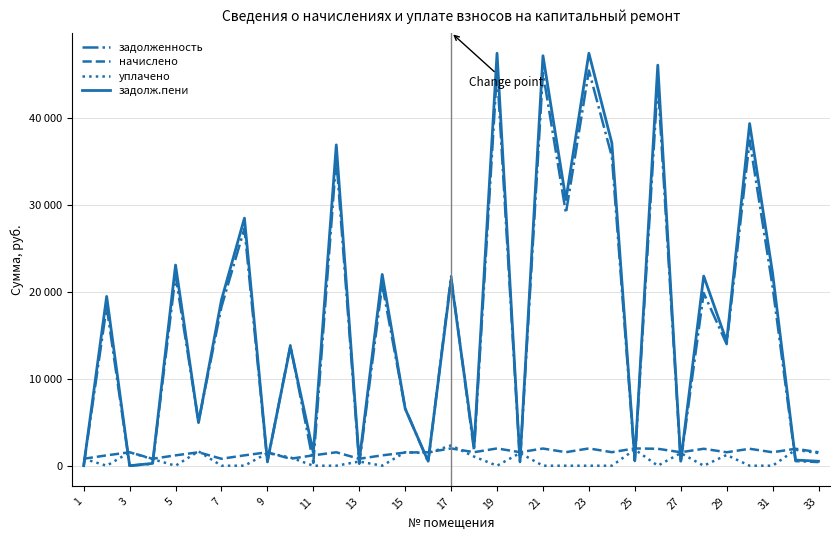

What are all the series names shown in the legend?

задолженность, начислено, уплачено, задолж.пени